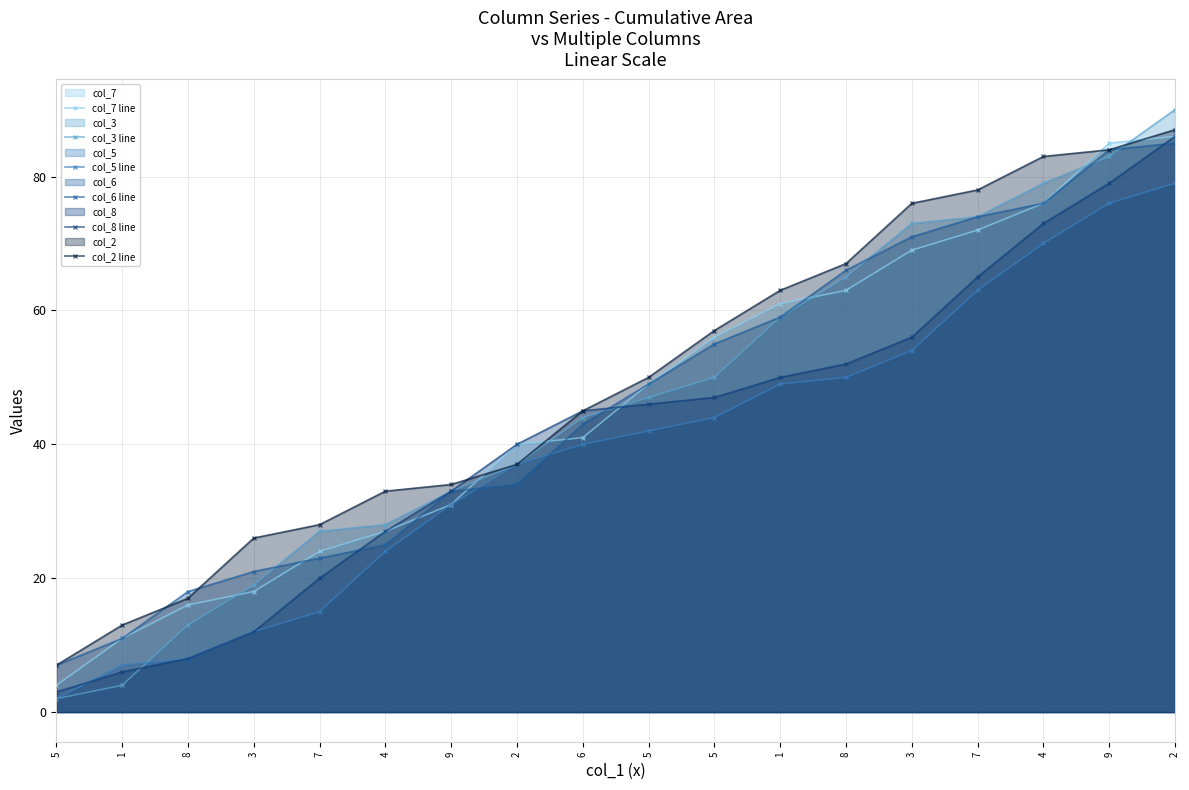

How many intersections are there between col_7 line and col_6 line?

5